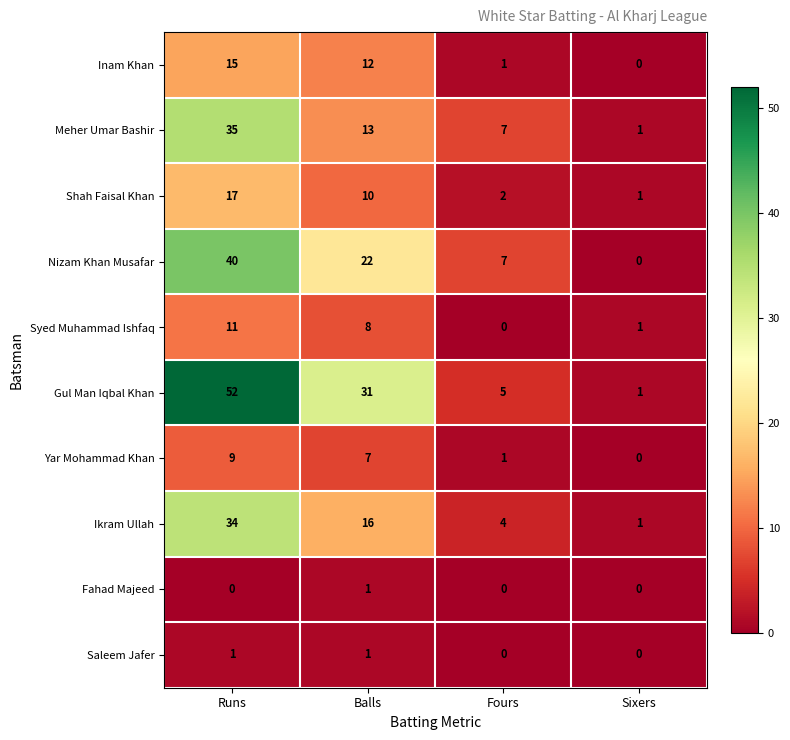

How many categories are shown in the chart?

4